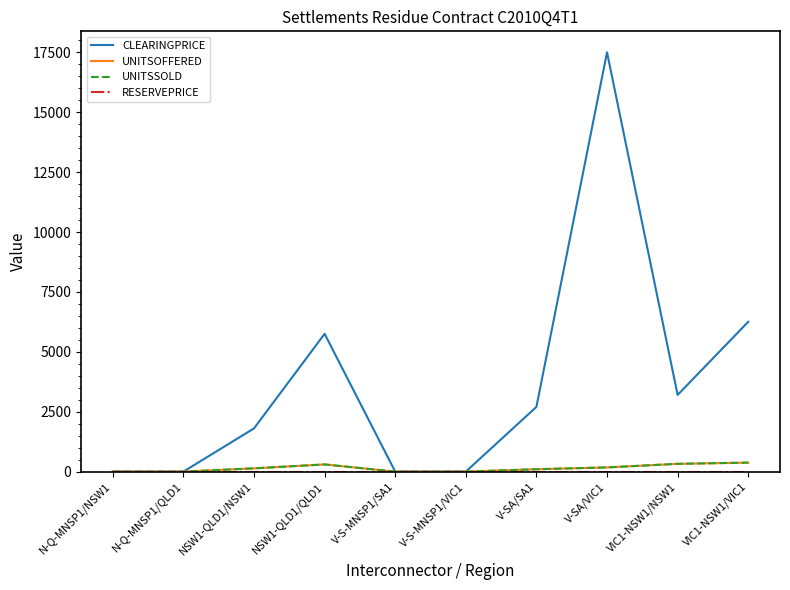

Reading left to right, transcribe all the data shown in this chart.

CLEARINGPRICE: 0.0	0.0	1804.0	5750.0	0.0	0.0	2702.0	17500.0	3201.0	6252.0
UNITSOFFERED: 0.0	0.0	137.0	300.0	0.0	0.0	100.0	175.0	325.0	375.0
UNITSSOLD: 0.0	0.0	137.0	300.0	0.0	0.0	100.0	175.0	325.0	375.0
RESERVEPRICE: 0.0	0.0	0.0	0.0	0.0	0.0	0.0	0.0	0.0	0.0